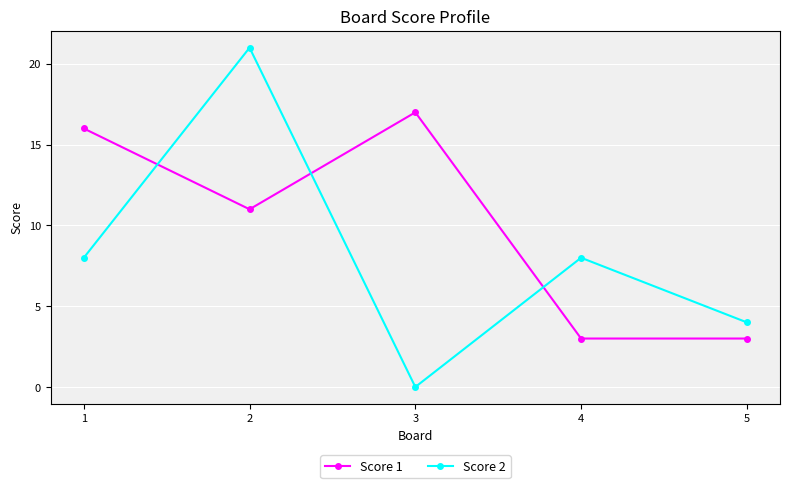

What is the total value across all series at 1?

24